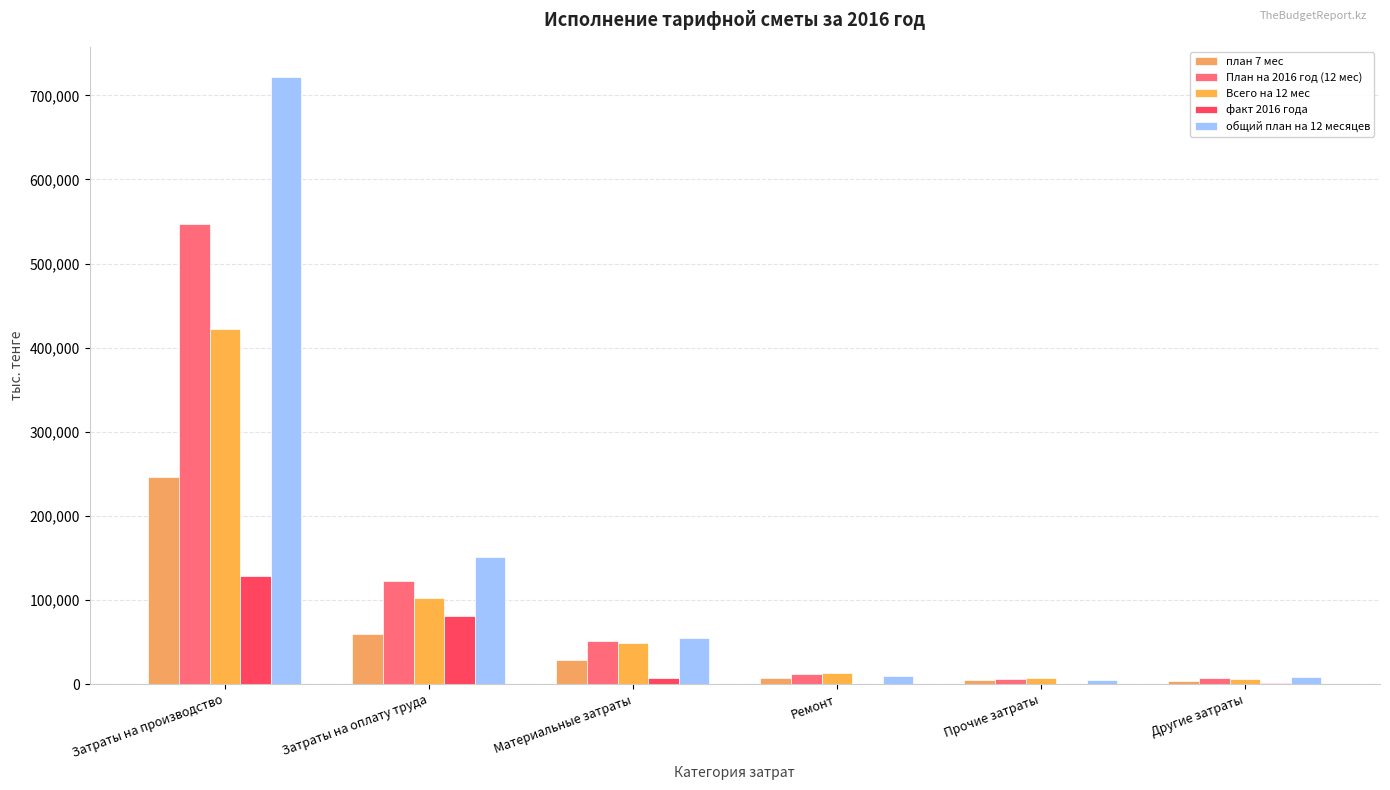

What is the label of the 1st bar from the left?

Затраты на производство